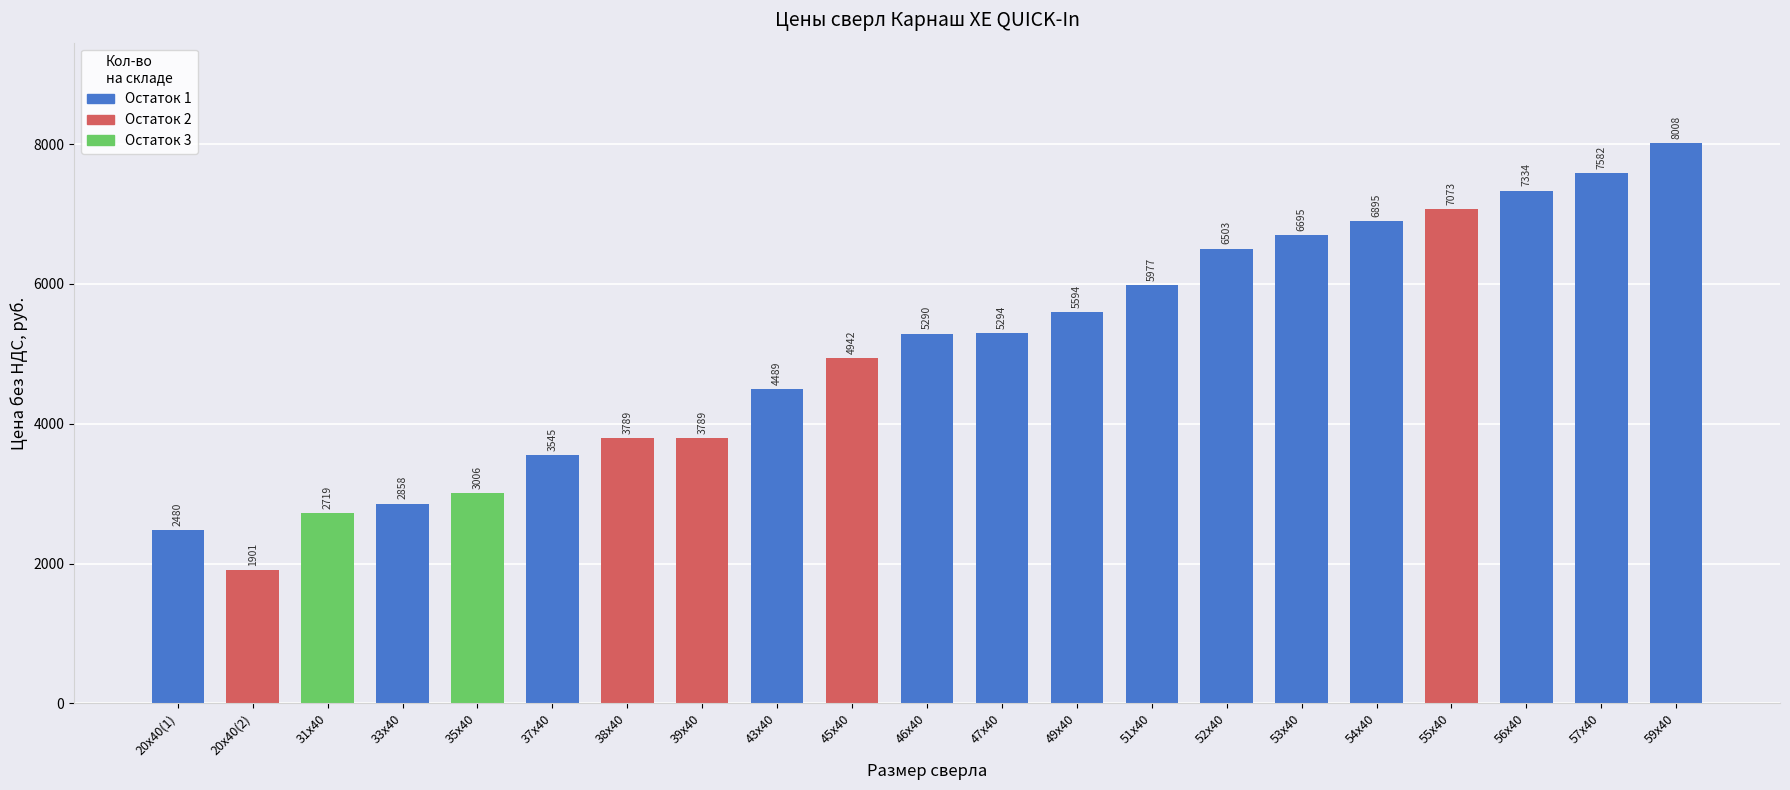

Is it true that the value at 38х40 is 3788.8?

True